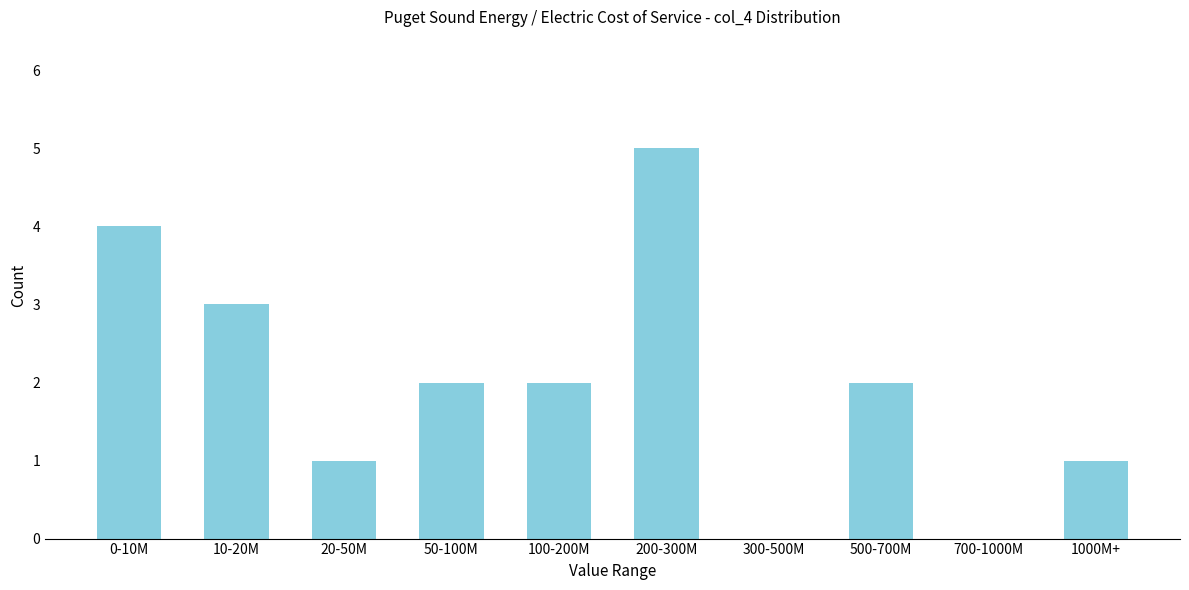

Reading left to right, extract all data points from this chart.

0-10M=4	10-20M=3	20-50M=1	50-100M=2	100-200M=2	200-300M=5	300-500M=0	500-700M=2	700-1000M=0	1000M+=1